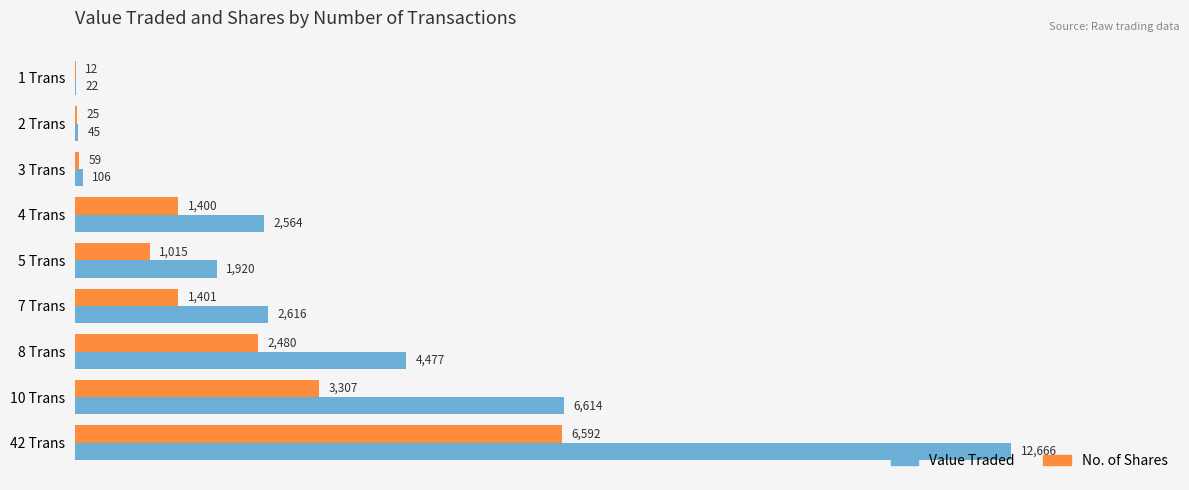

Is it true that Value Traded equals 586 at 5 Trans?

False